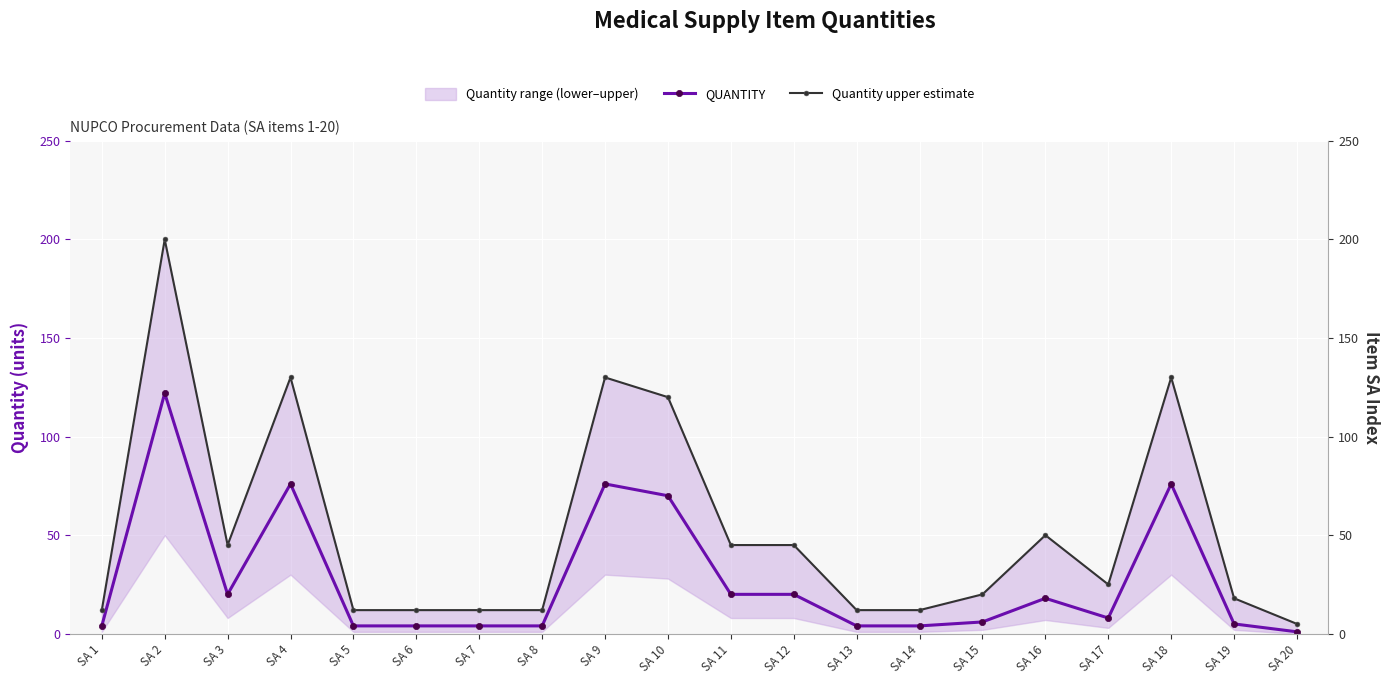

The value of QUANTITY at SA 4 is 113. True or false?

False